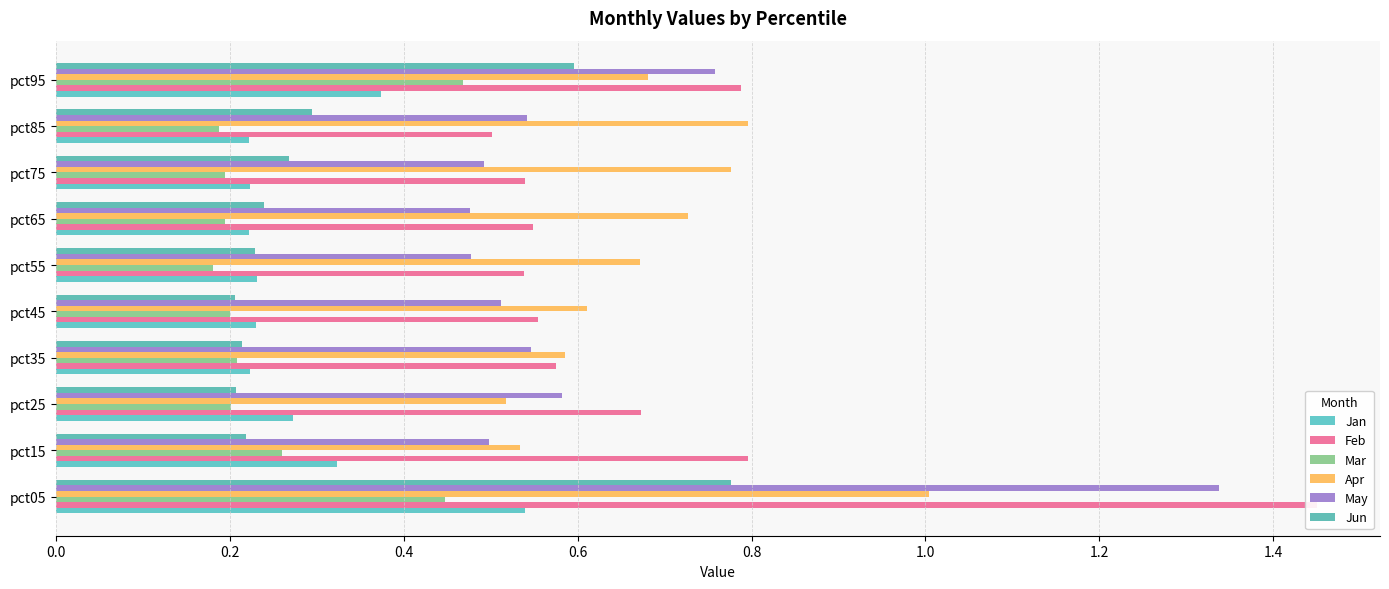

What are all the series names shown in the legend?

Jan, Feb, Mar, Apr, May, Jun